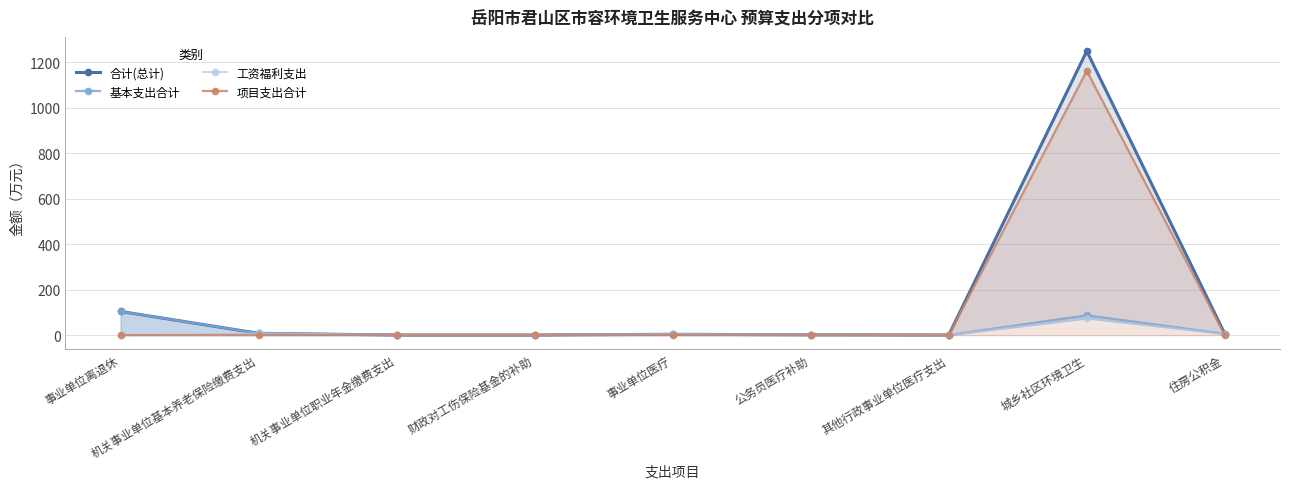

True or false: 项目支出合计 and 合计(总计) intersect in this chart.

False